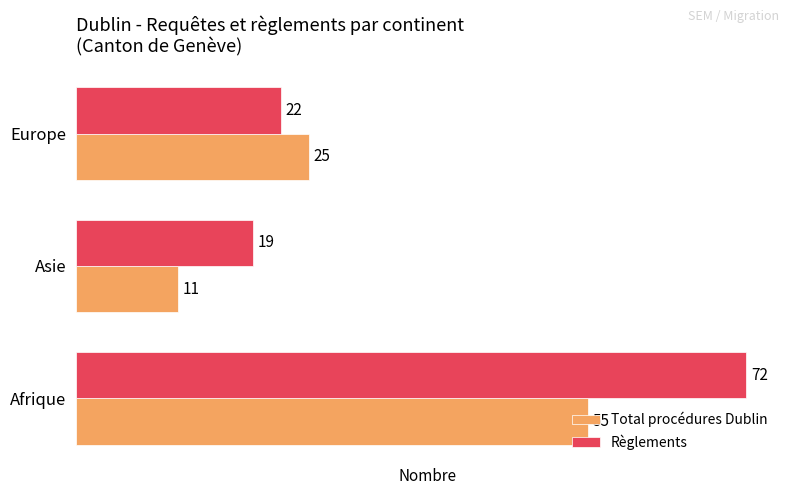

At which label is Règlements closest to 45?

Europe